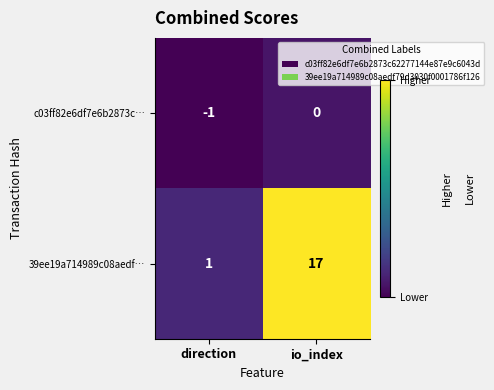

Reading left to right, extract all data points from this chart.

c03ff82e6df7e6b2873c…: -1	0
39ee19a714989c08aedf…: 1	17